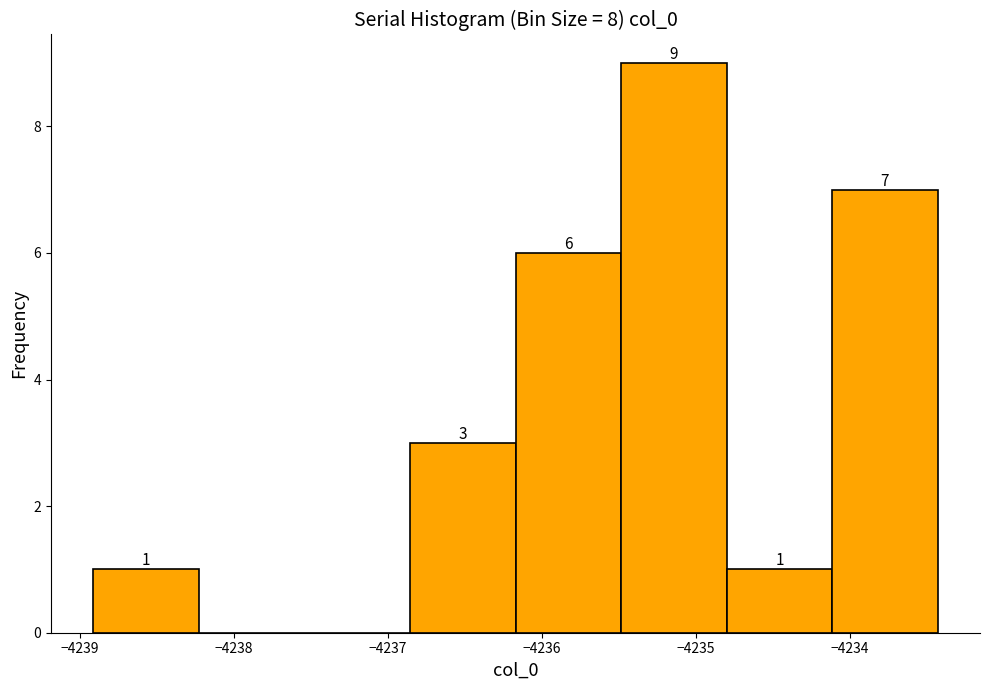

Over which range of the x-axis is the bar tallest?

-4235.5 to -4234.8